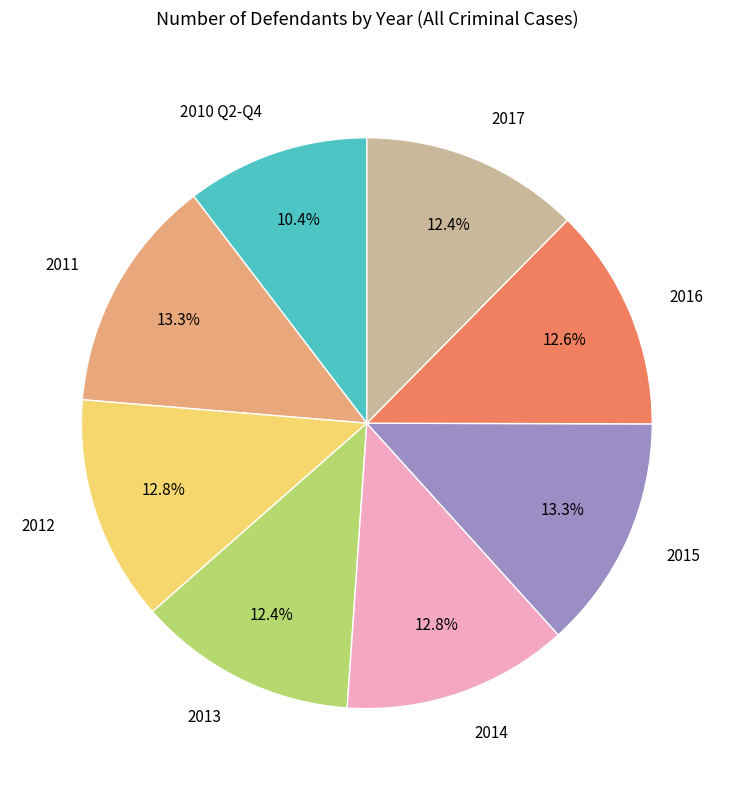

What is the ratio of the value at 2010 Q2-Q4 to the value at 2011?

0.8